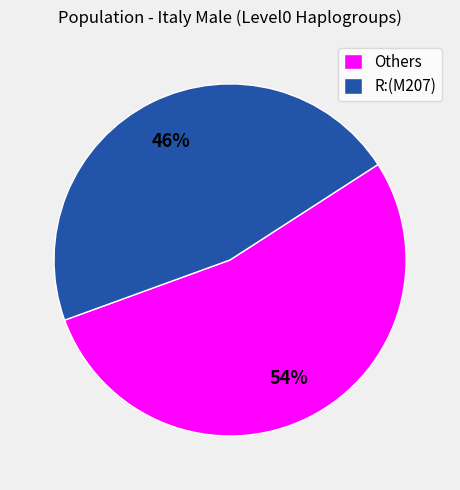

Is there a majority slice in this chart?

Yes